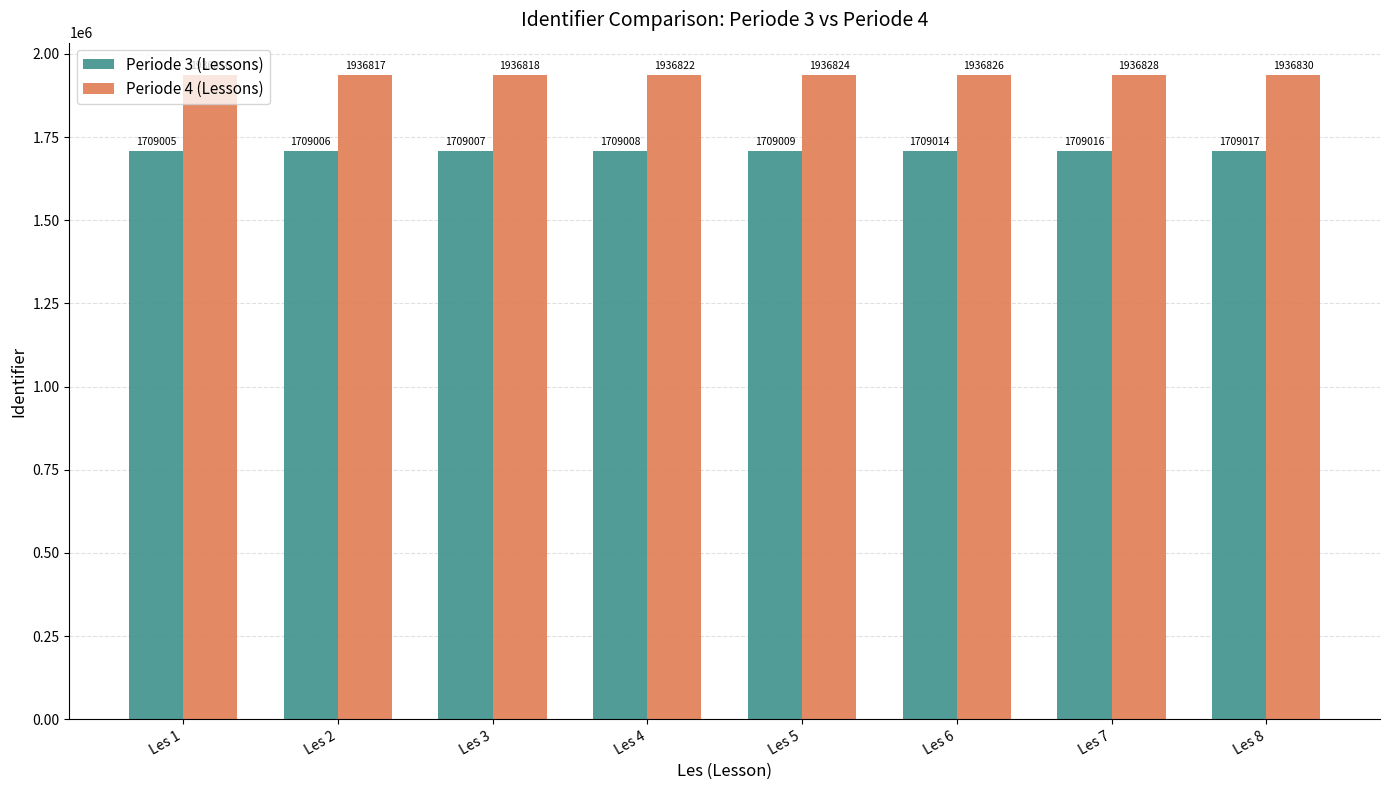

At which category is the sum across all series the highest?

Les 8